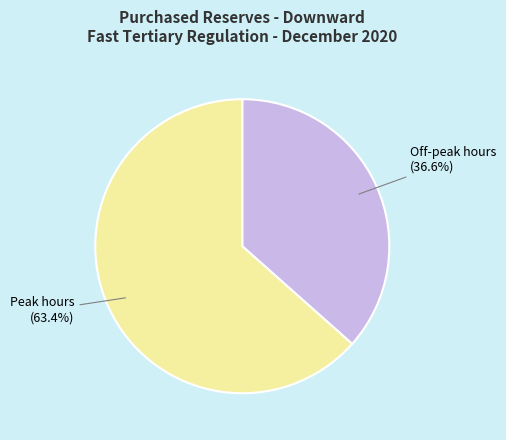

Count the number of slices in the pie.

2